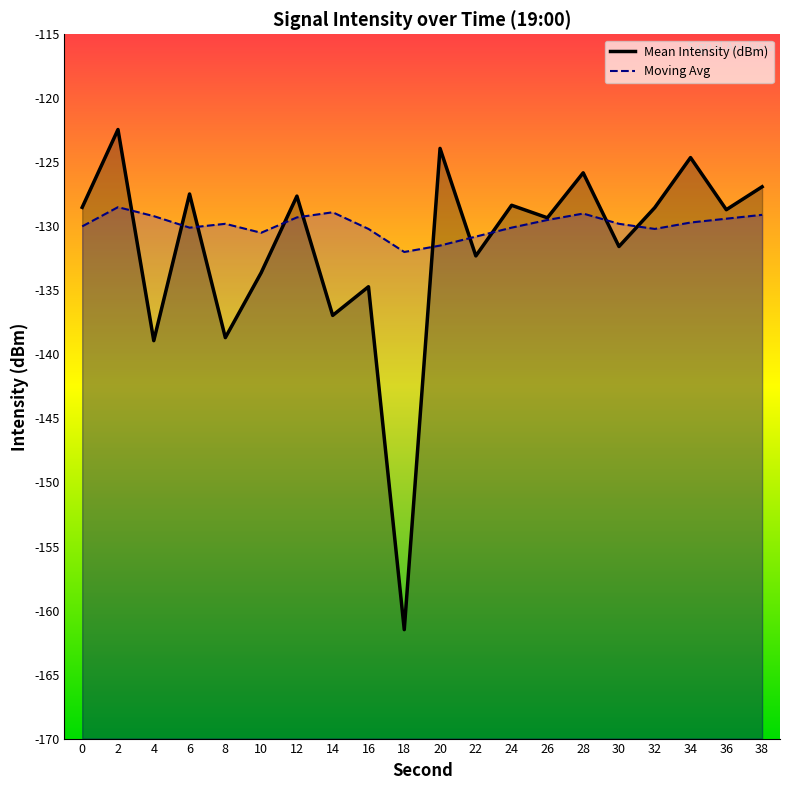

Is the value of Moving Avg at 8 greater than the value of Mean Intensity (dBm) at 0?

No